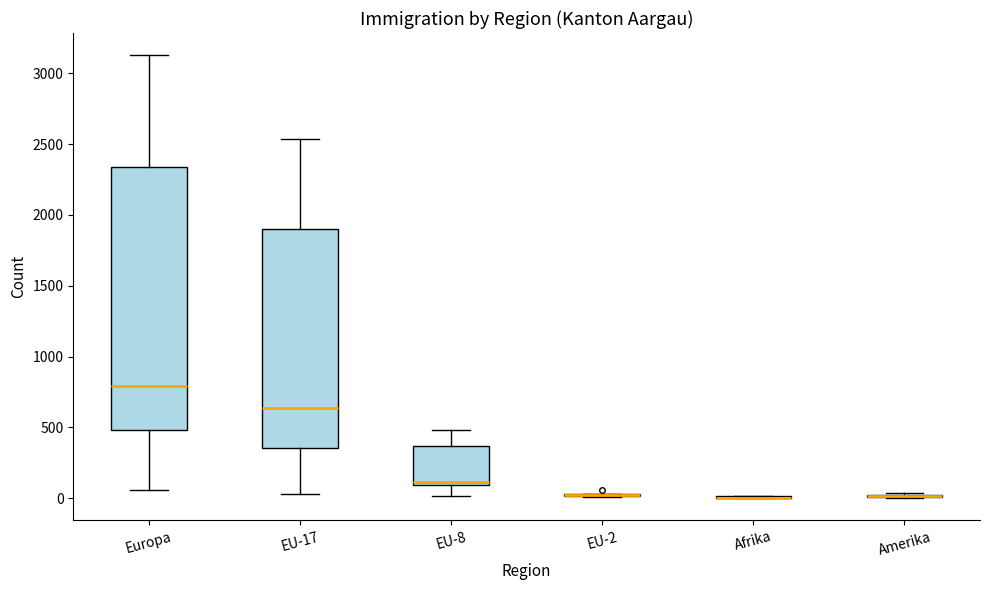

Reading left to right, read every box against the y-axis: the position of its median line, the range the box covers, and the ends of its whiskers. The values are not printed on the chart, so give them approximately, as read against the axis.

Europa: median 800, box 500 to 2350, whiskers 50 to 3150
EU-17: median 650, box 350 to 1900, whiskers 50 to 2550
EU-8: median 100 (just above the box's lower edge), box 100 to 350, whiskers 0 to 500
EU-2: box collapsed to a line at 0, whiskers 0 to 50
Afrika: box collapsed to a line at 0, whiskers 0 to 0
Amerika: box collapsed to a line at 0, whiskers 0 to 50